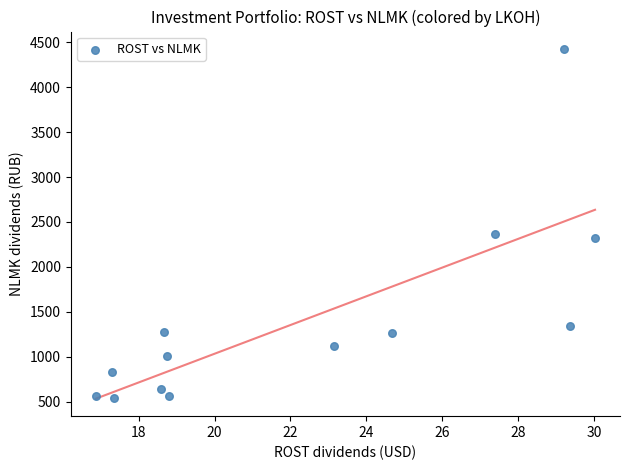

What Y value in the scatter plot is closest to 2484?

2370